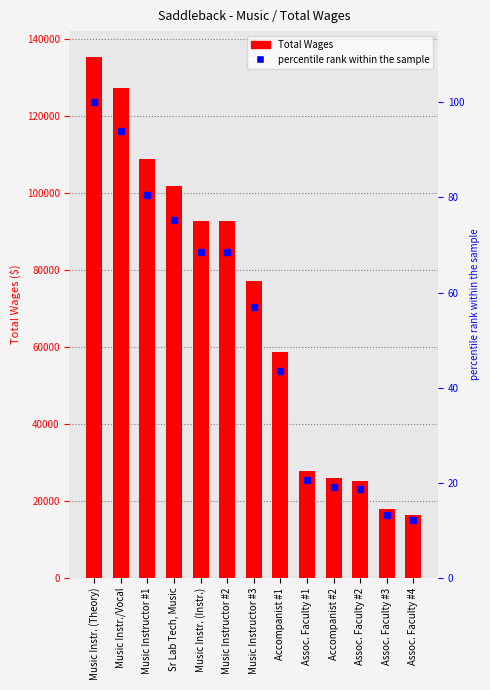

Does the chart contain any negative values?

No